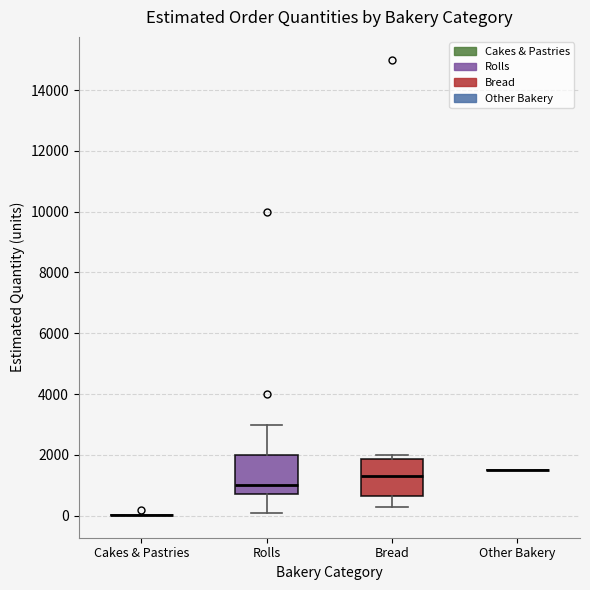

Reading left to right, read every box against the y-axis: the position of its median line, the range the box covers, and the ends of its whiskers. The values are not printed on the chart, so give them approximately, as read against the axis.

Cakes & Pastries: box collapsed to a line at 0, whiskers 0 to 0
Rolls: median 1000, box 800 to 2000, whiskers 200 to 3000
Bread: median 1400, box 600 to 1800, whiskers 400 to 2000
Other Bakery: box collapsed to a line at 1600, whiskers 1600 to 1600